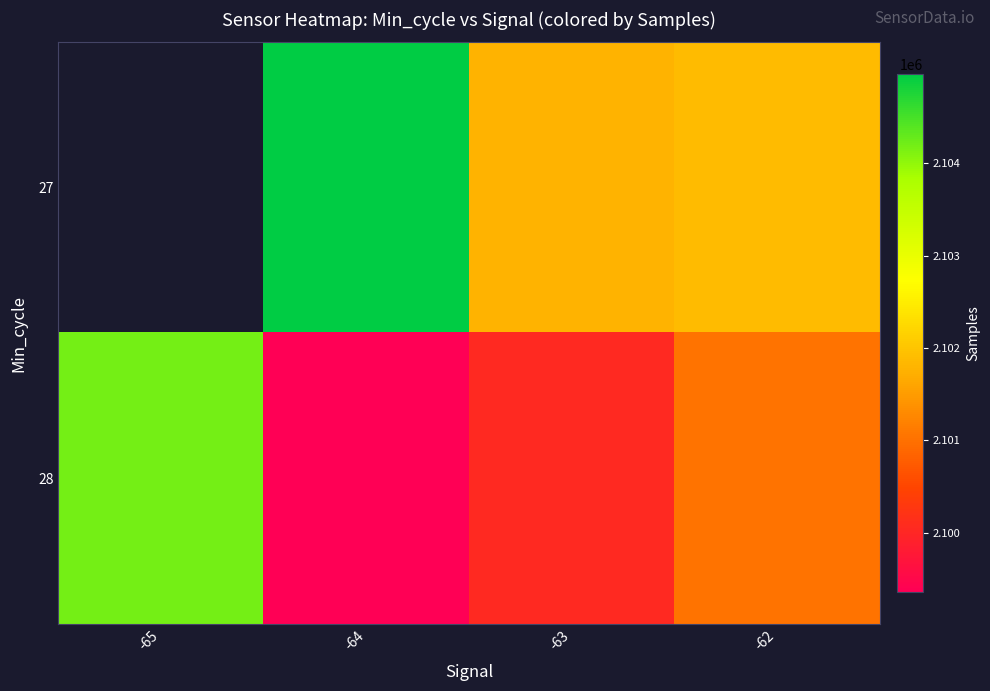

Between -64 and -63, which series saw the biggest shift?

27